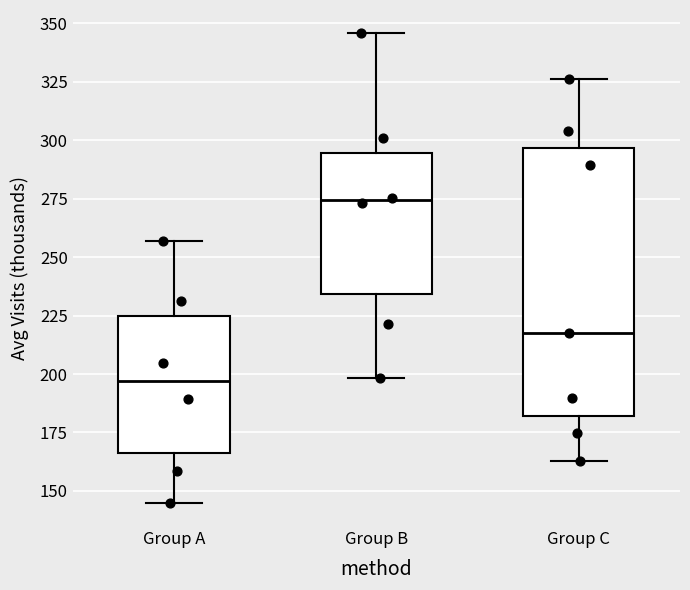

Where does the upper whisker of the box for Group C end on the y-axis? The values are not printed on the chart, so give them approximately, as read against the axis.

325